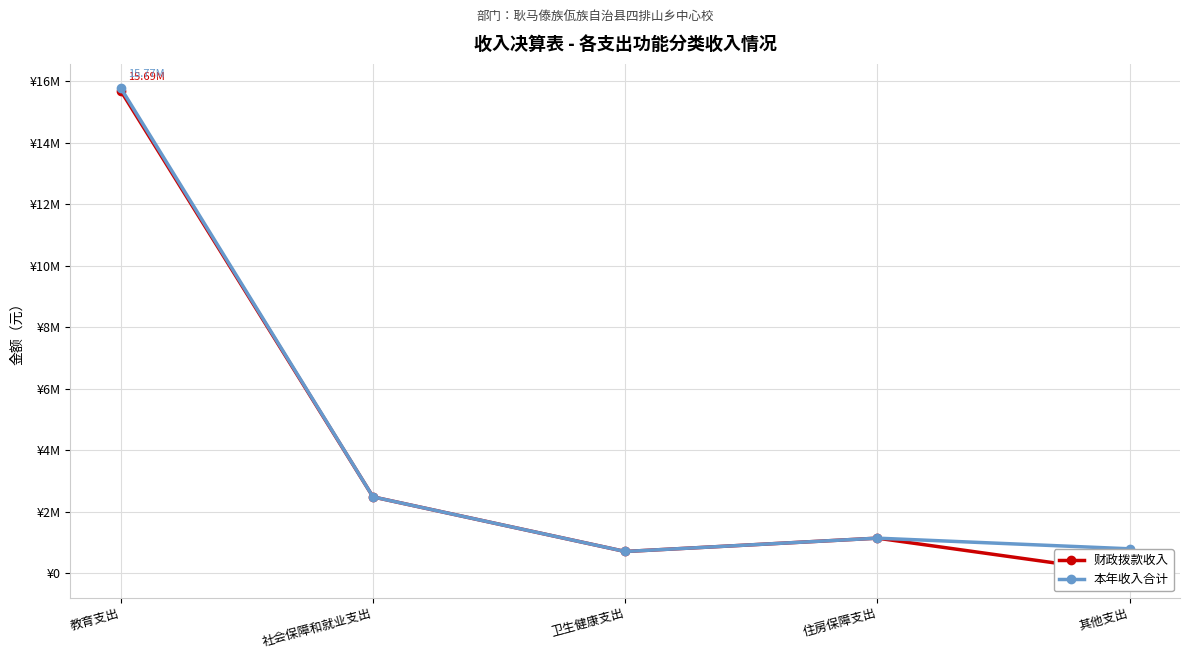

Rank the series by their average value, from lowest to highest.

财政拨款收入, 本年收入合计